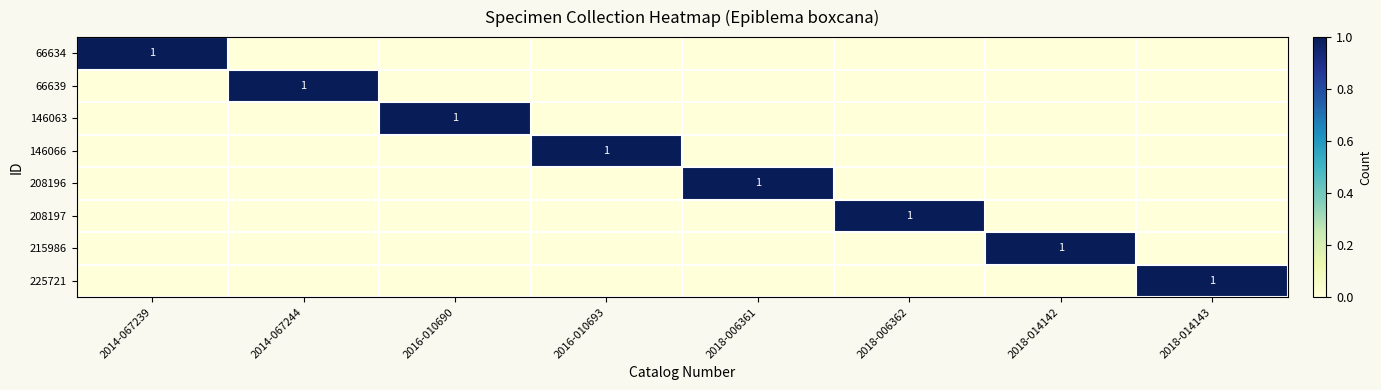

Is it true that 208197 equals 2 at 2018-006362?

False